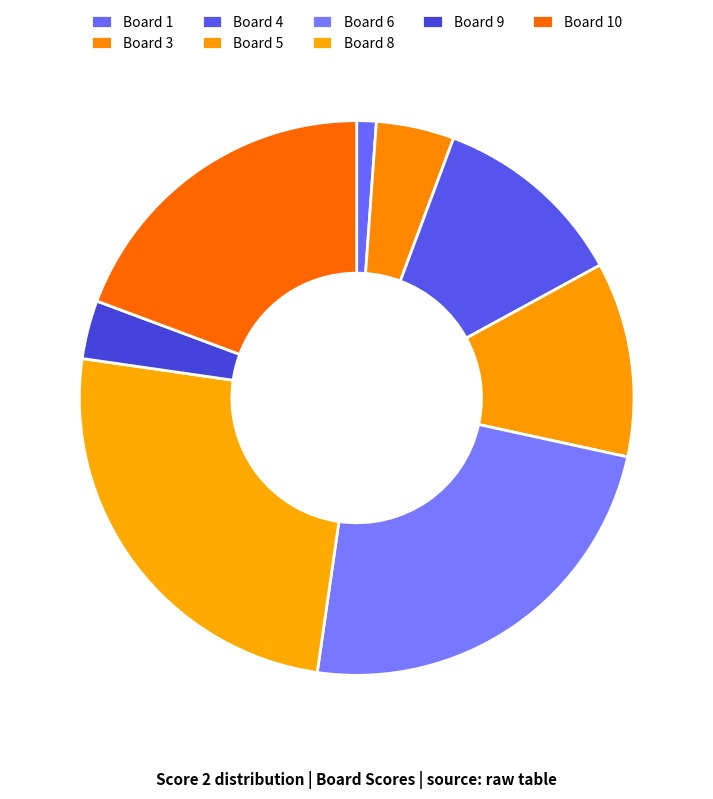

Count the number of slices in the pie.

8